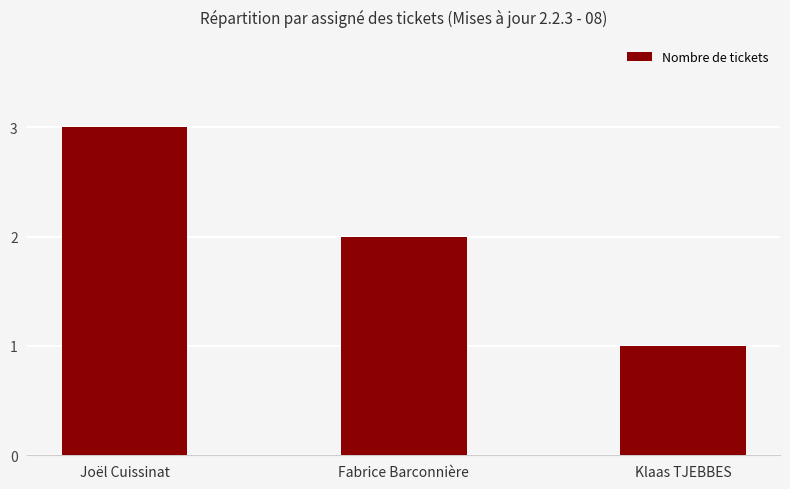

What is the label of the 3rd bar from the left?

Klaas TJEBBES